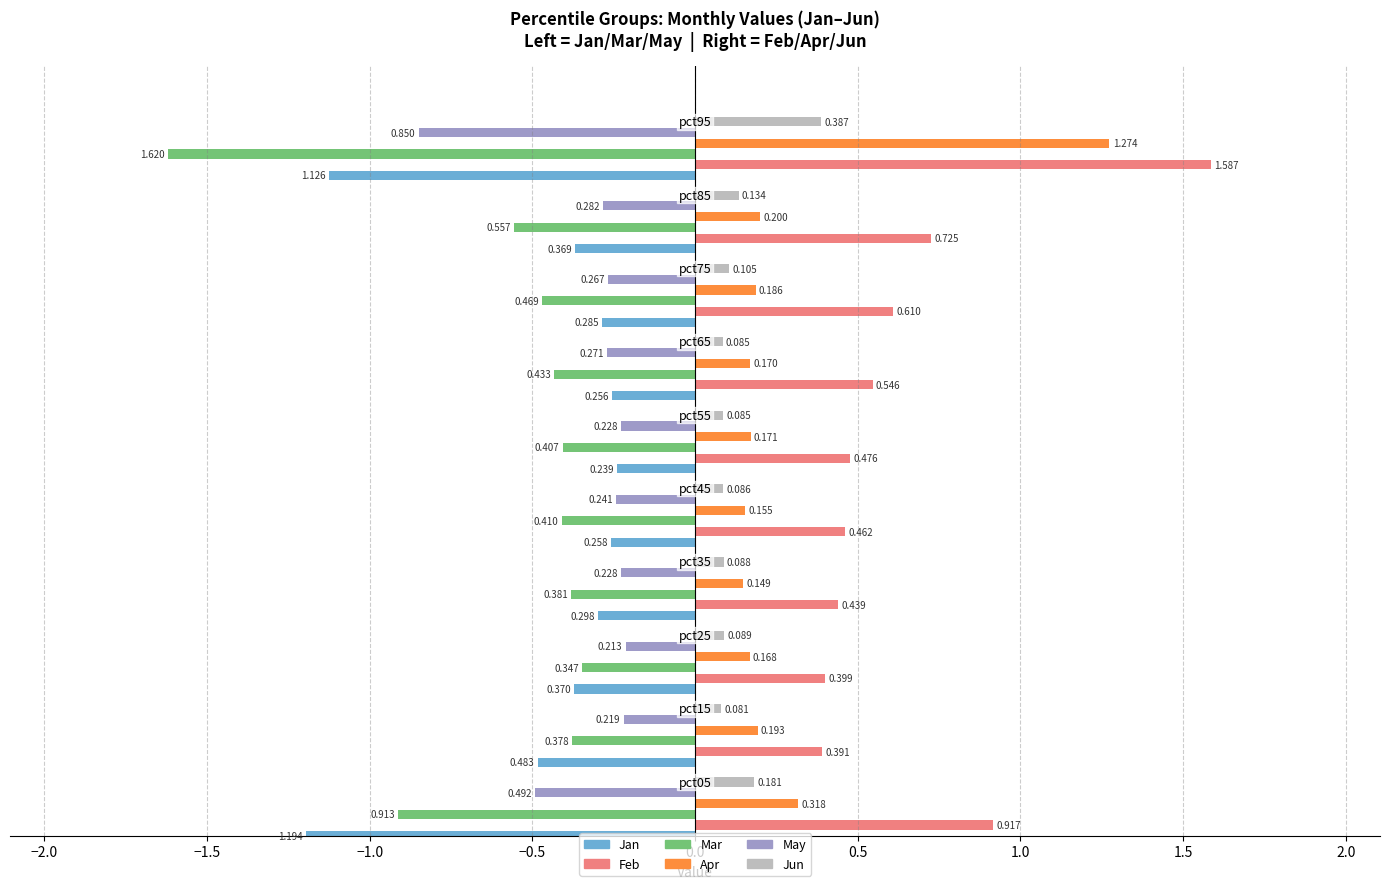

Which series has the widest spread of values?

Mar